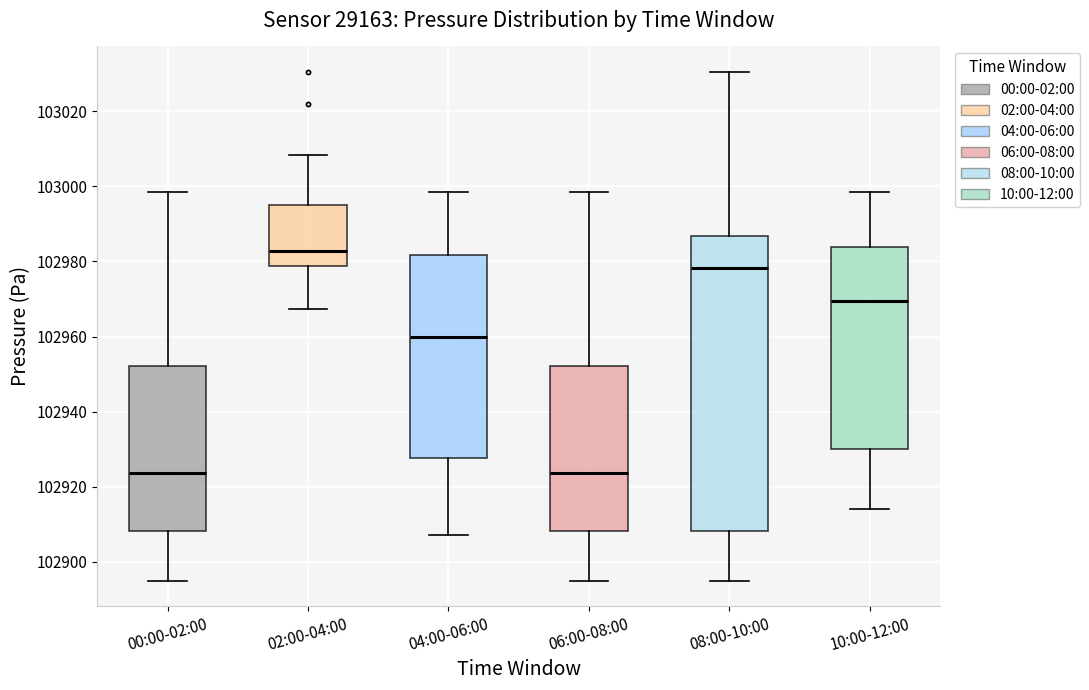

Which box is the tallest, from its lower edge to its upper edge?

08:00-10:00